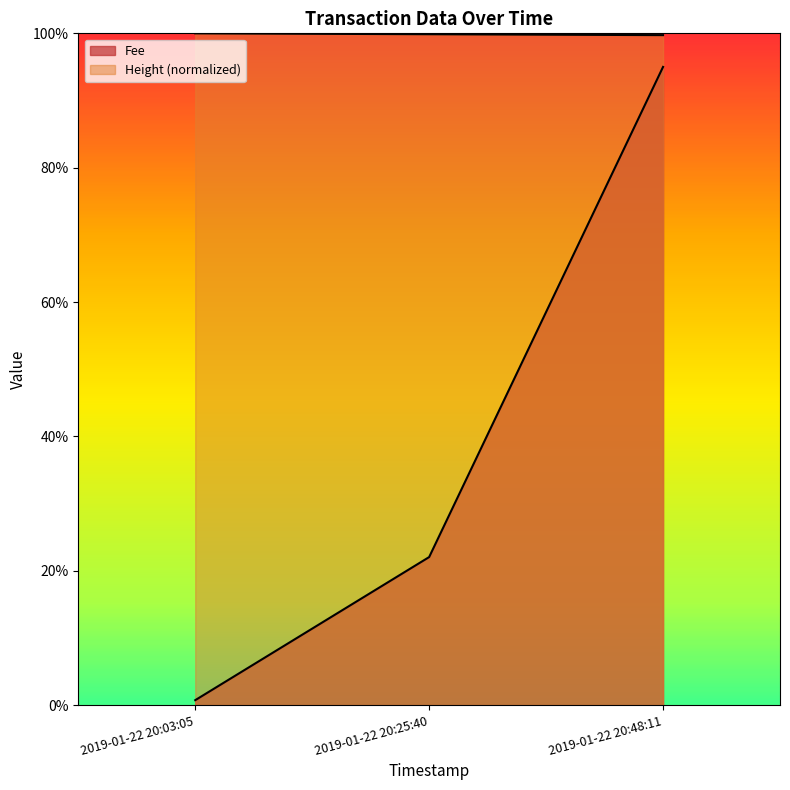

At how many categories does at least one series exceed 0?

3